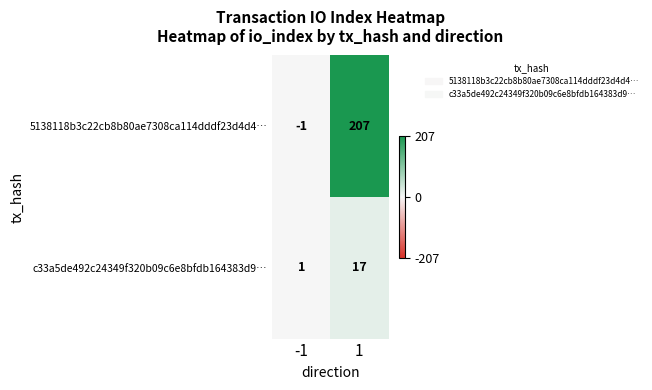

What is the total value across all series at 1?

224